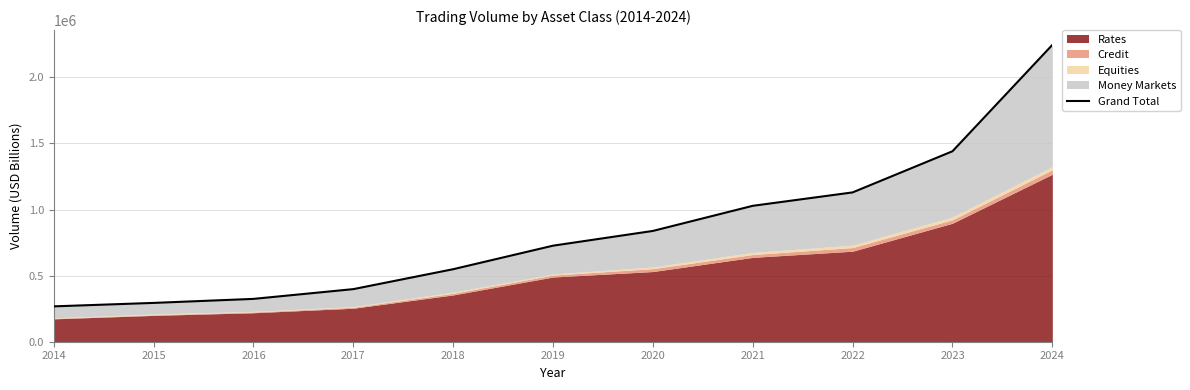

True or false: the data shows 1170018 at 2024.

False